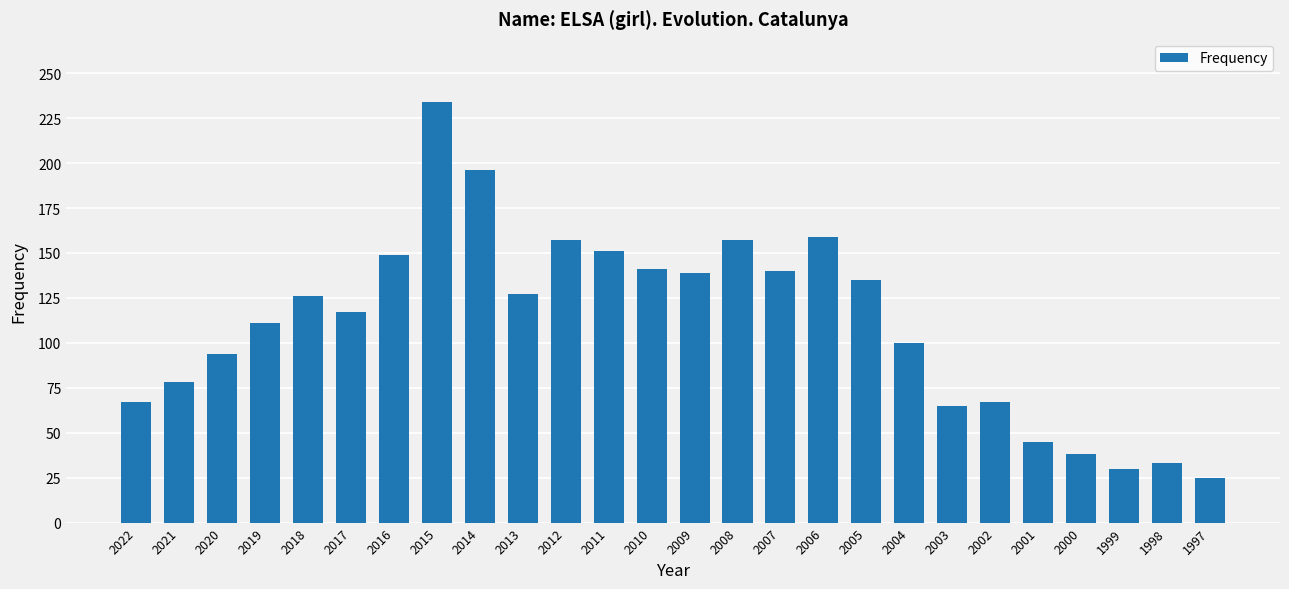

What is the value of the 13th bar from the left?

141